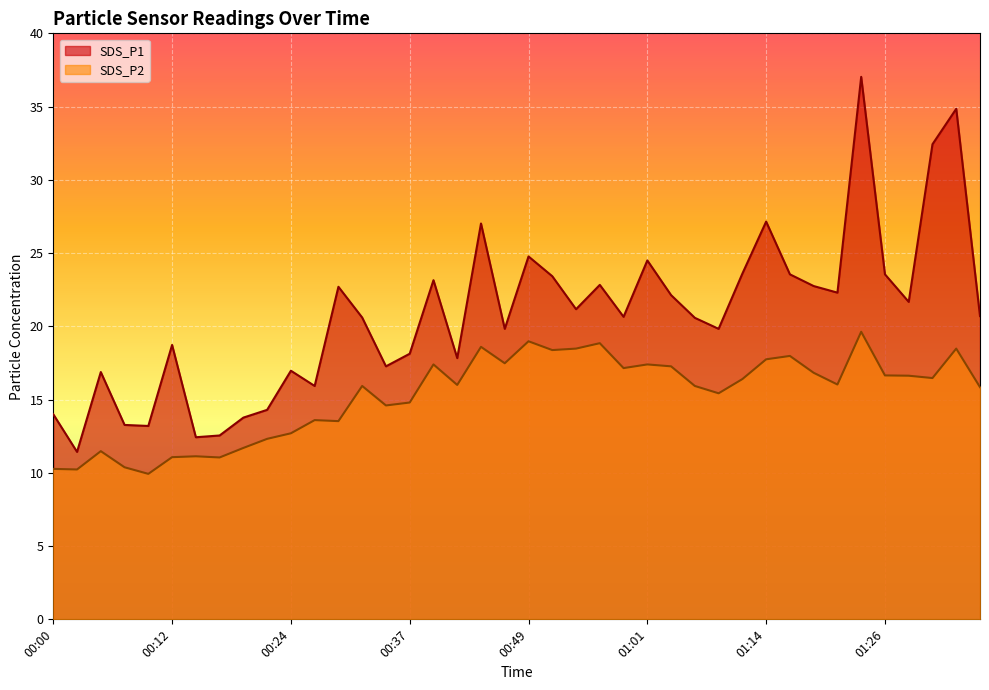

At which label does SDS_P2 reach its minimum?

00:10